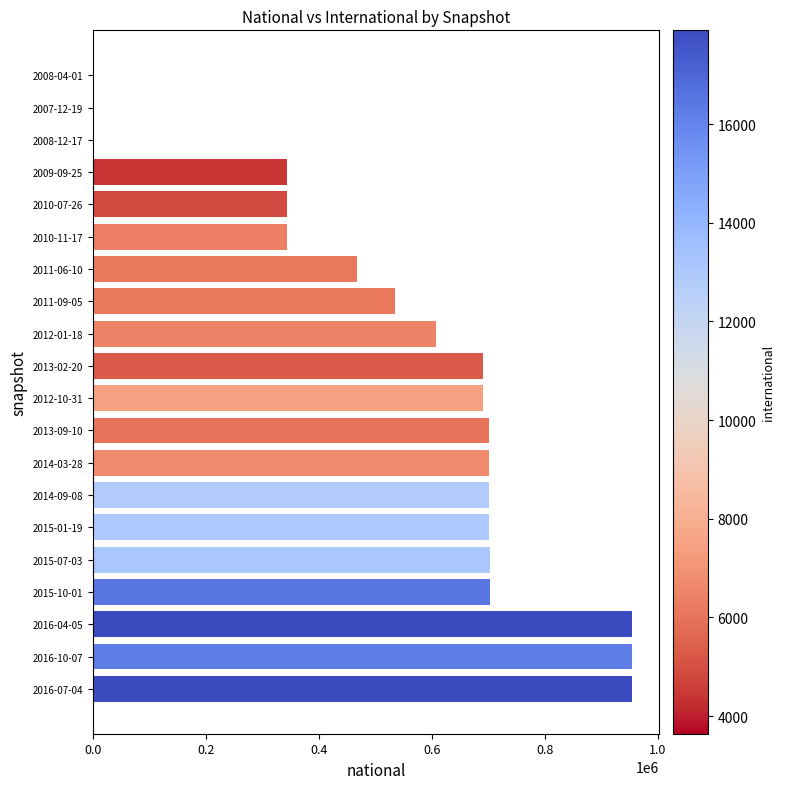

What is the change in value from 2011-06-10 to 2008-12-17?

-467717